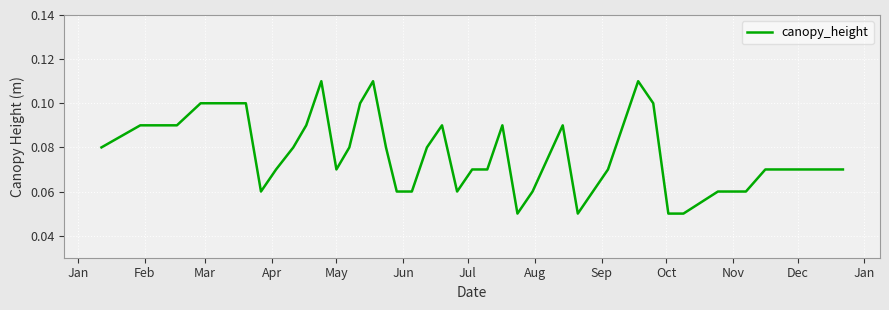

What is the value of the 35th point from the left?

0.1